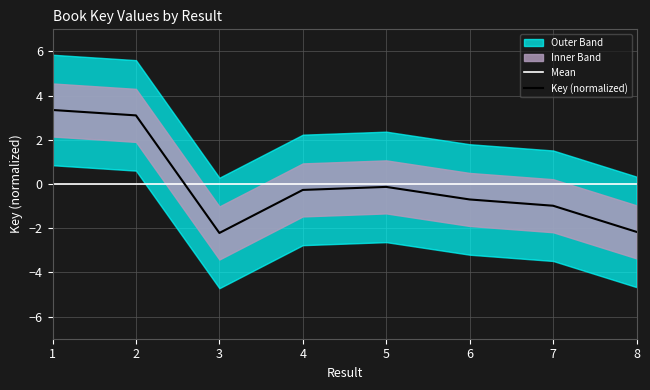

Is it true that Mean equals -0.0 at 6?

True